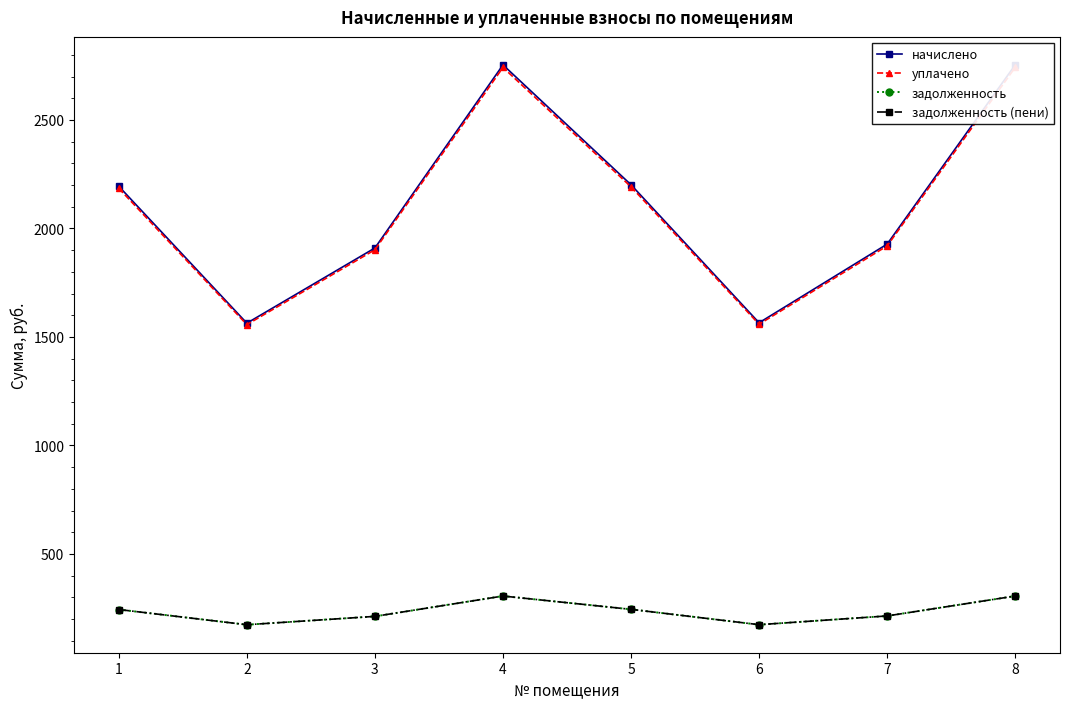

What is the approximate value of задолженность (пени) at 2?

173.7